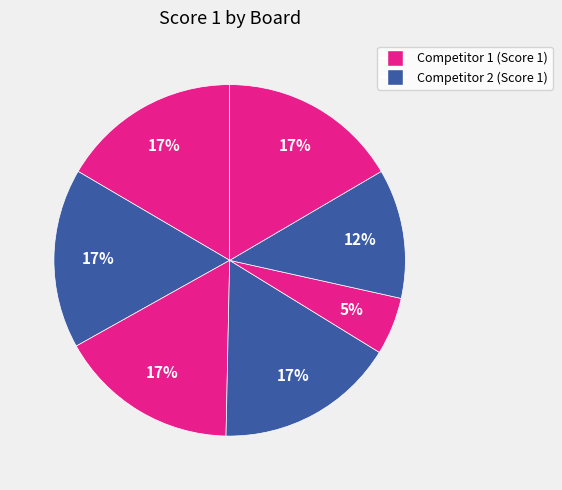

How many segments does this pie chart have?

7